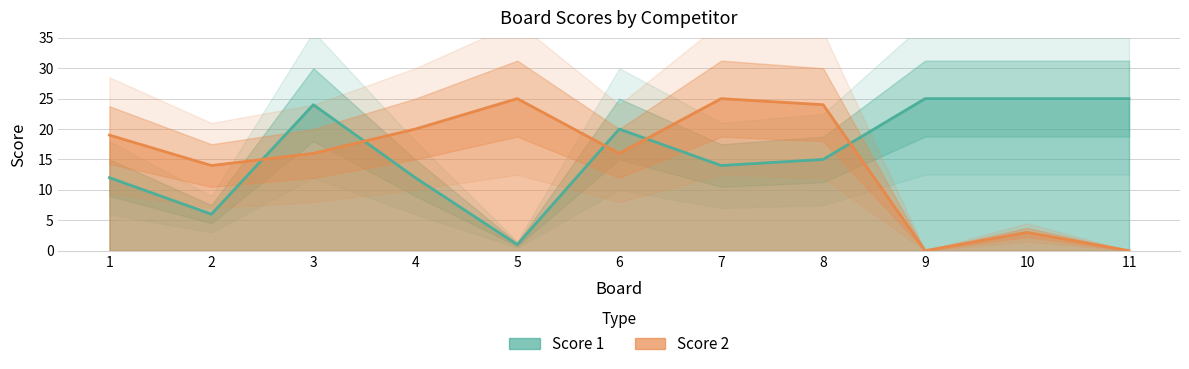

Rank the series by their average value, from highest to lowest.

Score 1, Score 2